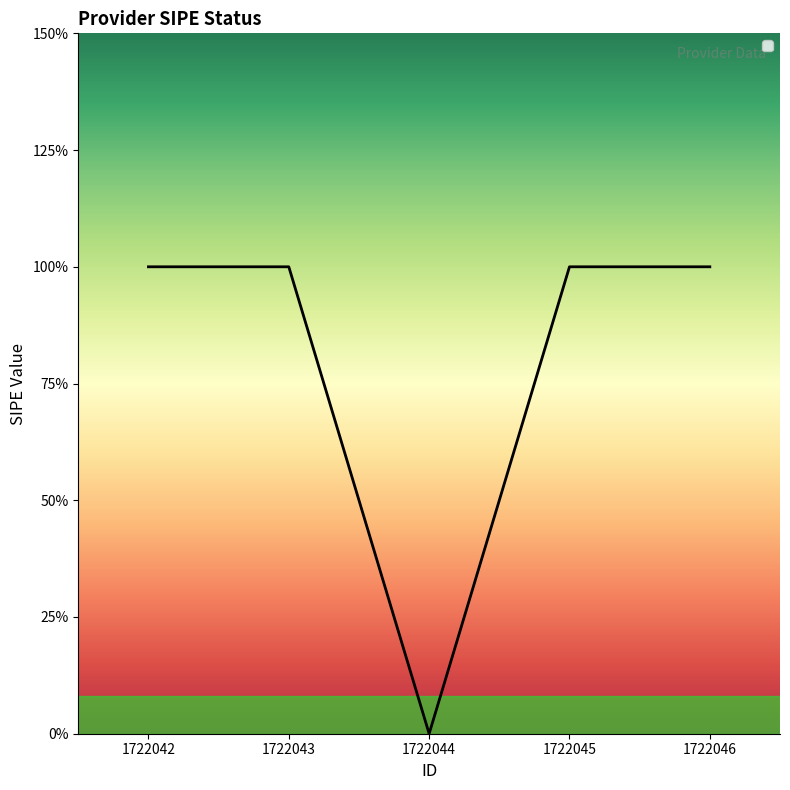

What is the difference between the maximum and minimum values?

1